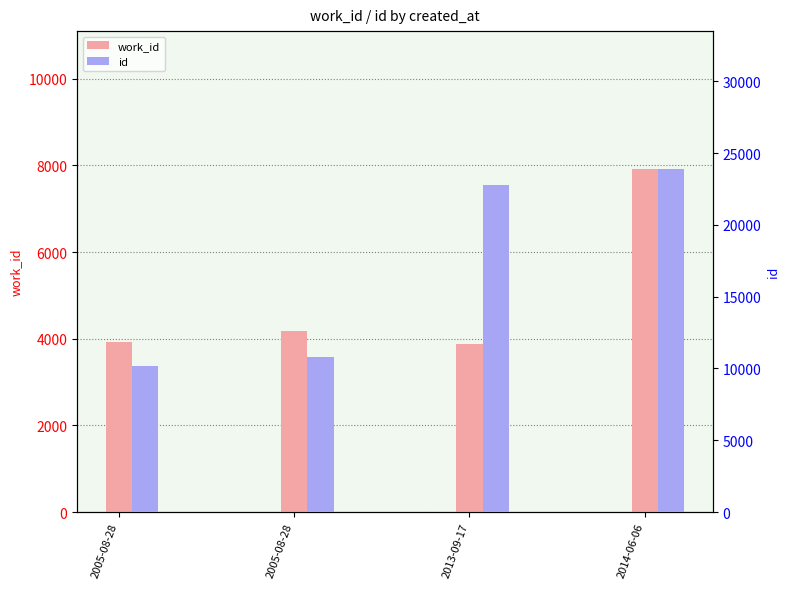

What is the difference between the id values at 2005-08-28 and 2005-08-28?

631